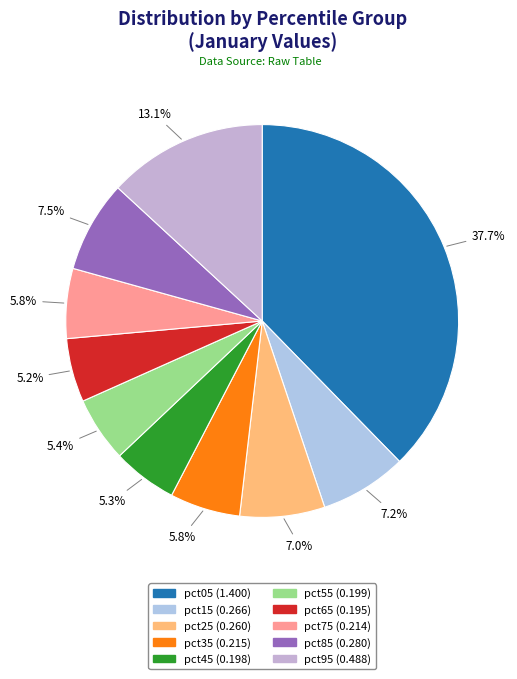

True or false: pct25 accounts for 7% of the total.

True